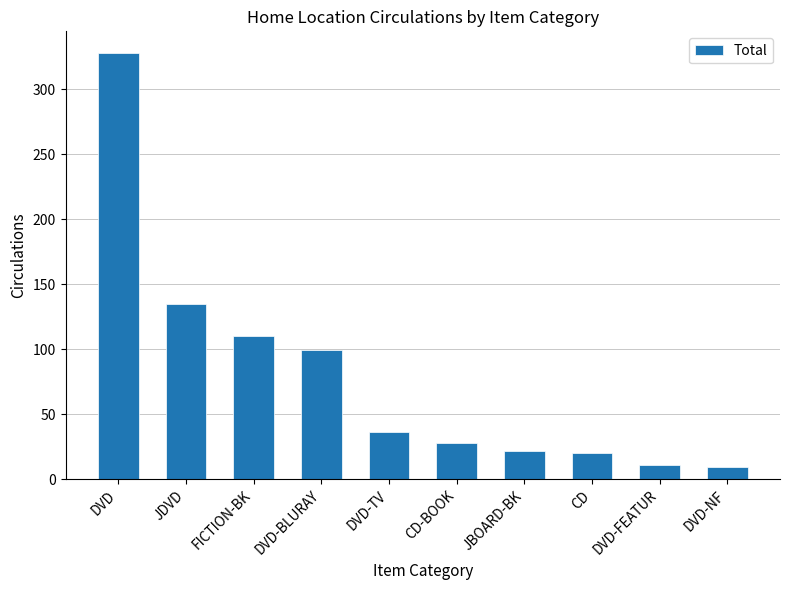

What position from the right is DVD-NF?

1